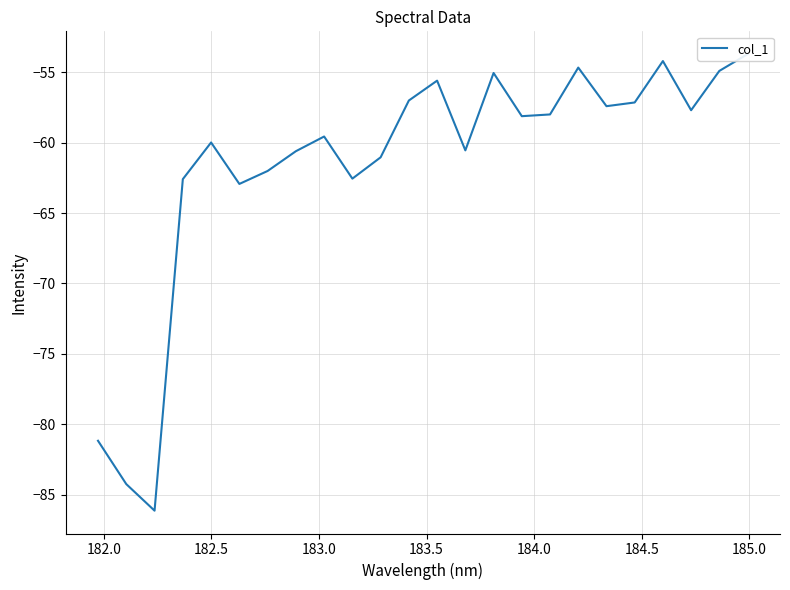

Reading left to right, transcribe all the data shown in this chart.

-81.2	-84.2	-86.1	-62.6	-60.0	-62.9	-62.0	-60.6	-59.6	-62.6	-61.0	-57.0	-55.6	-60.6	-55.1	-58.1	-58.0	-54.7	-57.4	-57.2	-54.2	-57.7	-54.9	-53.7